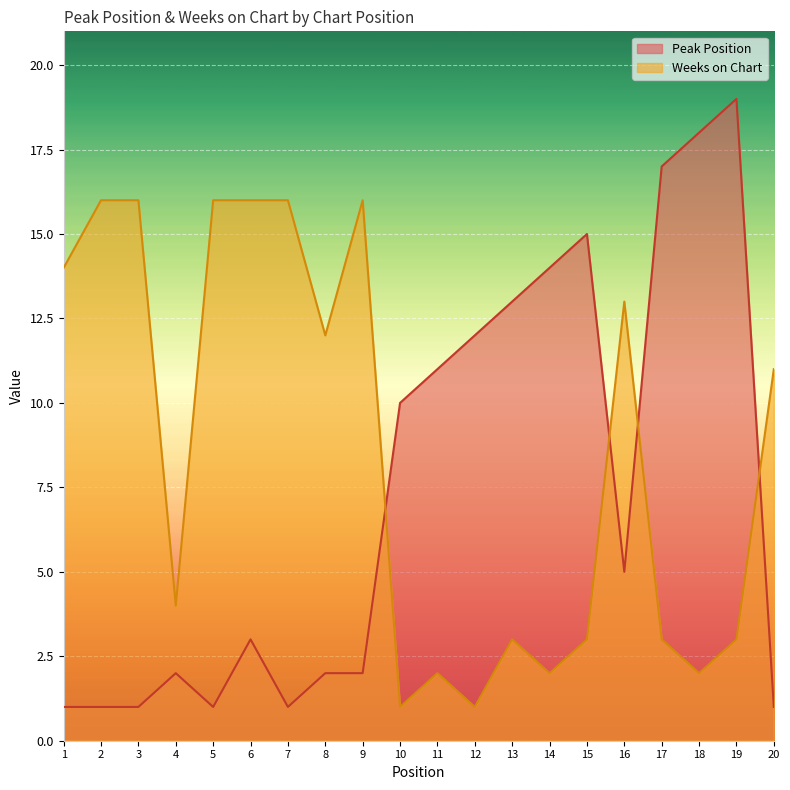

What is the greatest value displayed?

19